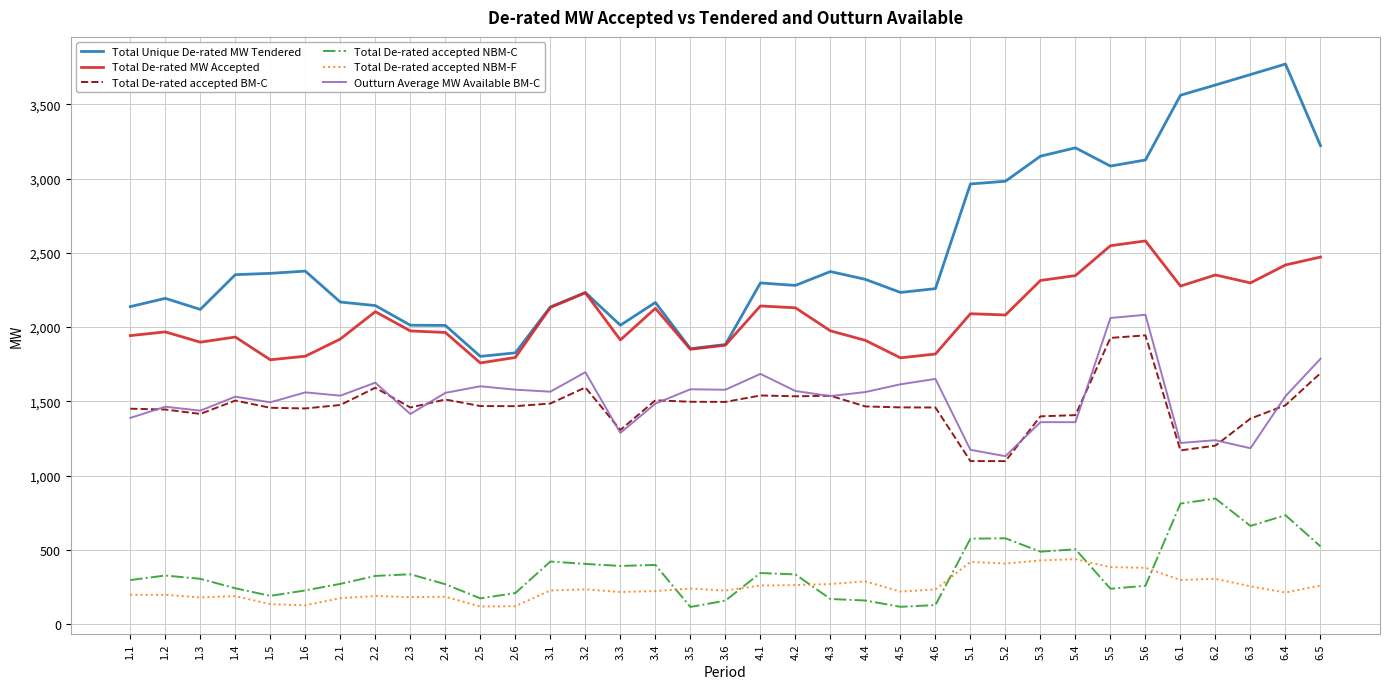

At which label is Total Unique De-rated MW Tendered closest to 2786?

5.1